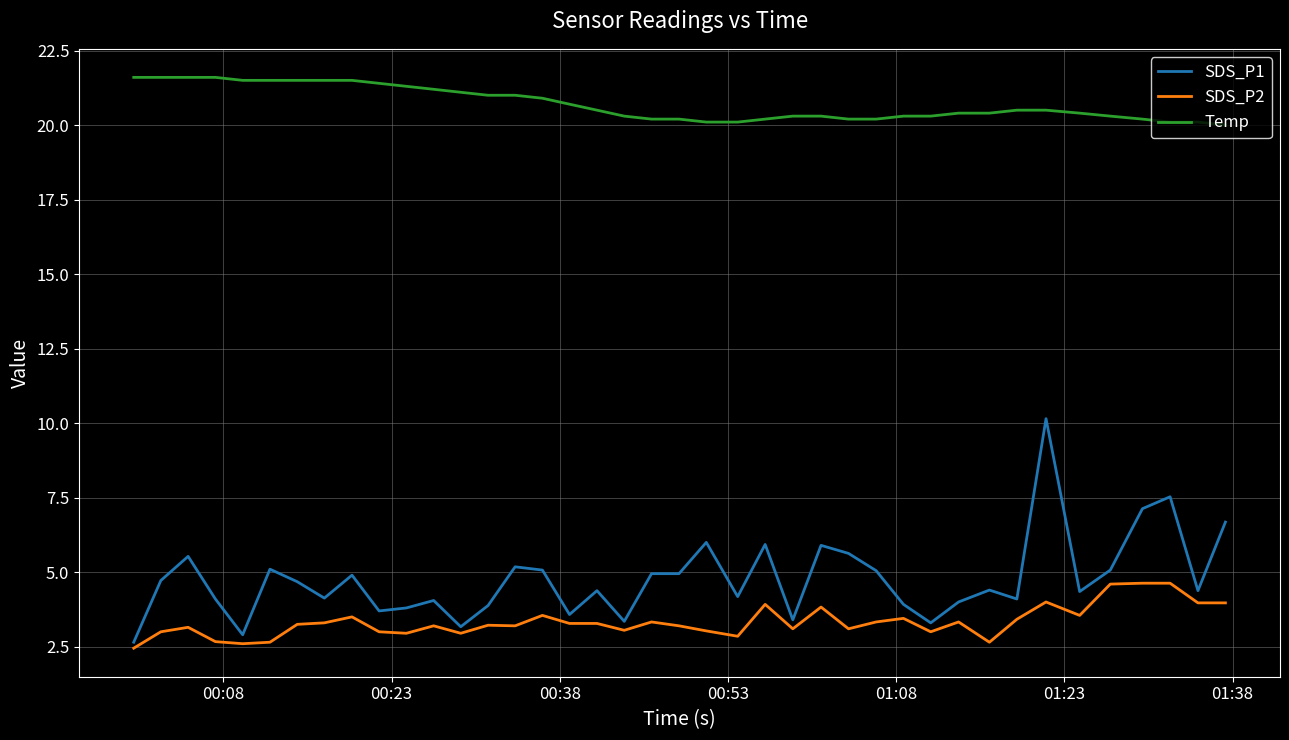

What is the greatest value displayed?

21.6